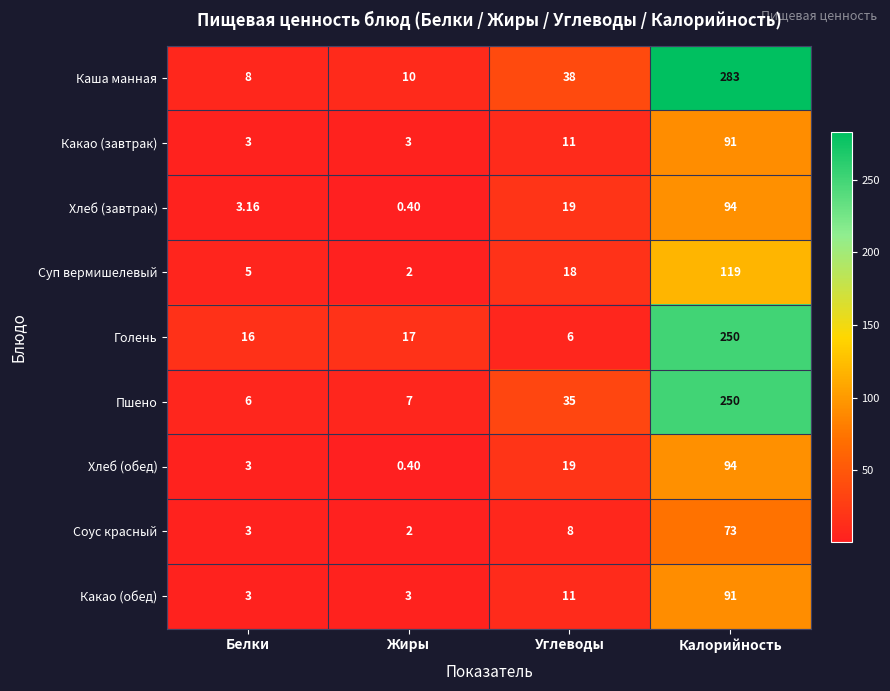

How many categories are shown in the chart?

4